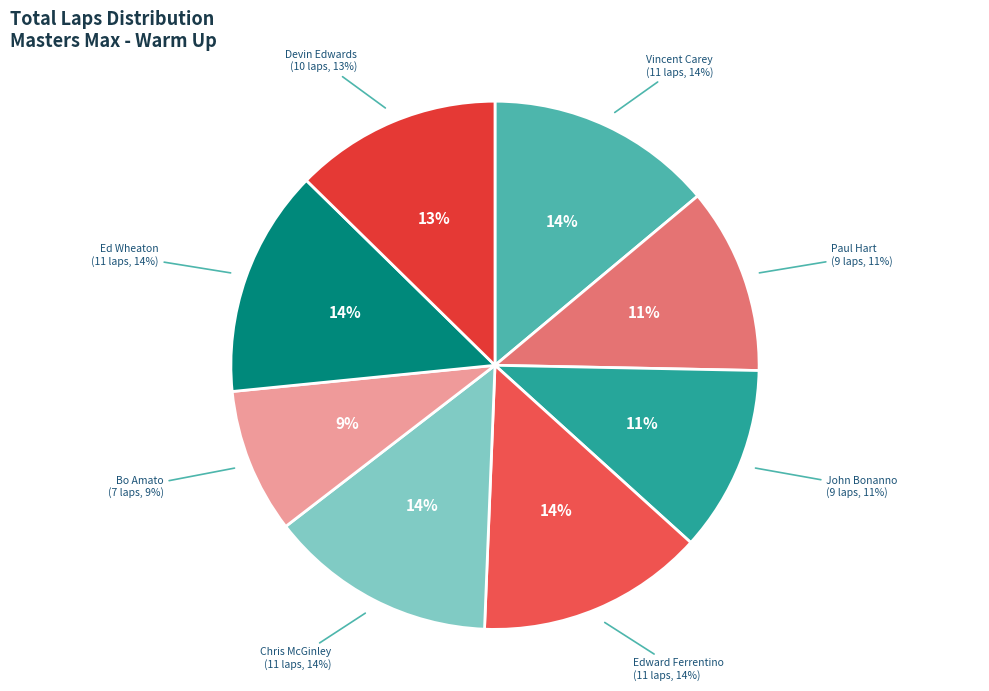

To the nearest percent, what is the average slice percentage?

12%